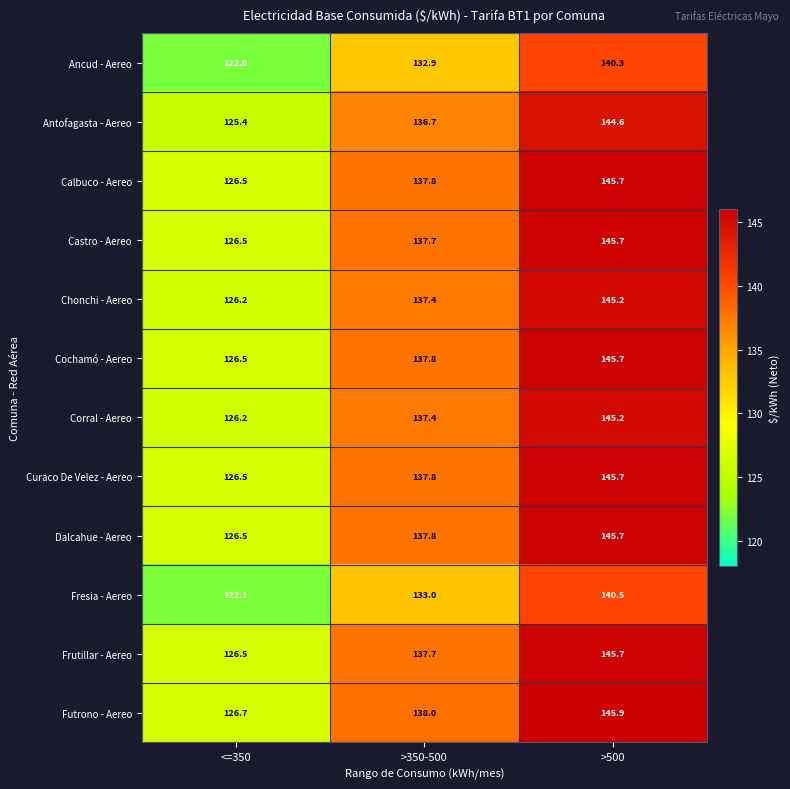

What is the spread (max minus min) of values at <=350?

4.7